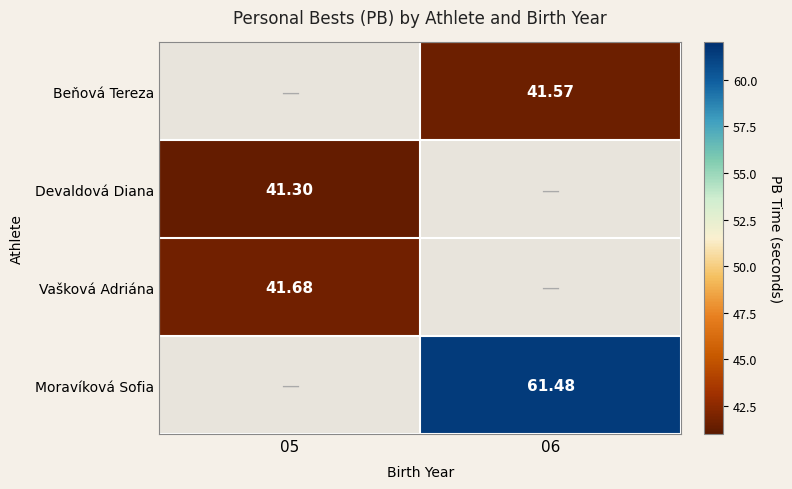

What is the average value of the Moravíková Sofia series?

30.7